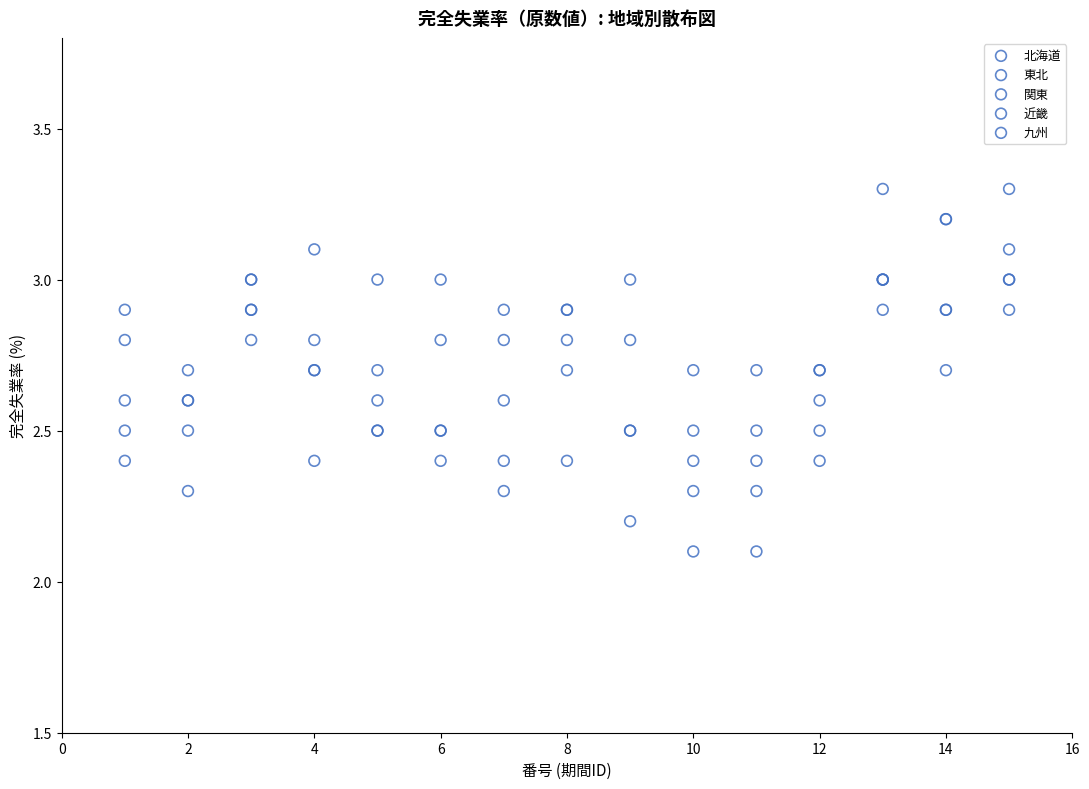

What are all the series names shown in the legend?

北海道, 東北, 関東, 近畿, 九州